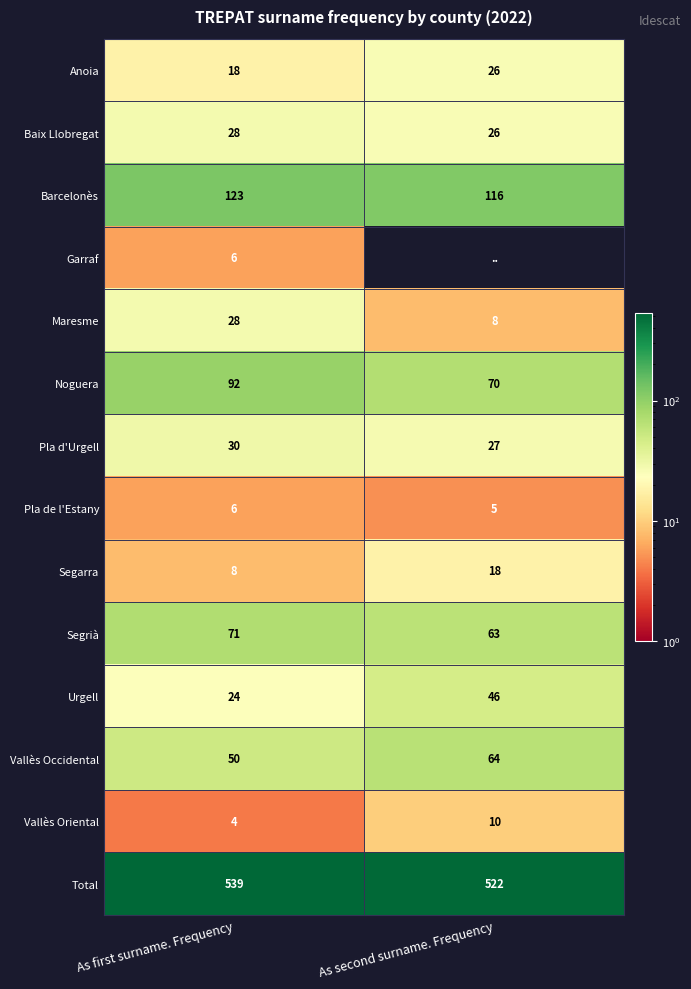

Count the Noguera values in the range 70 to 92.

2